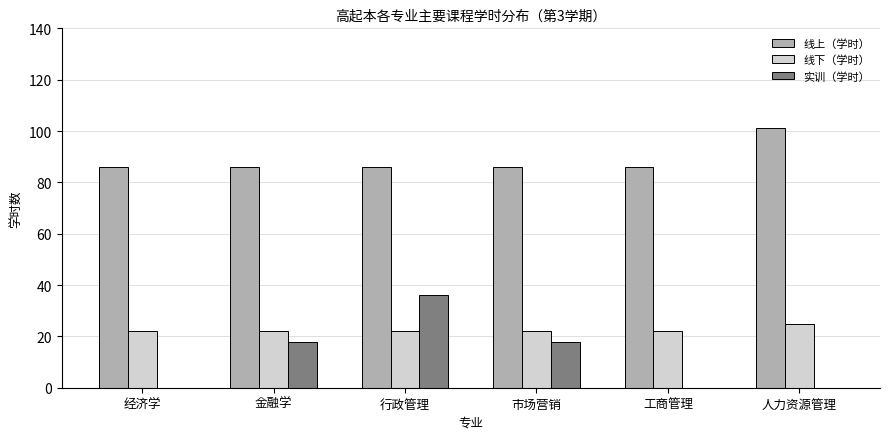

What is the total value across all series at 行政管理?

144